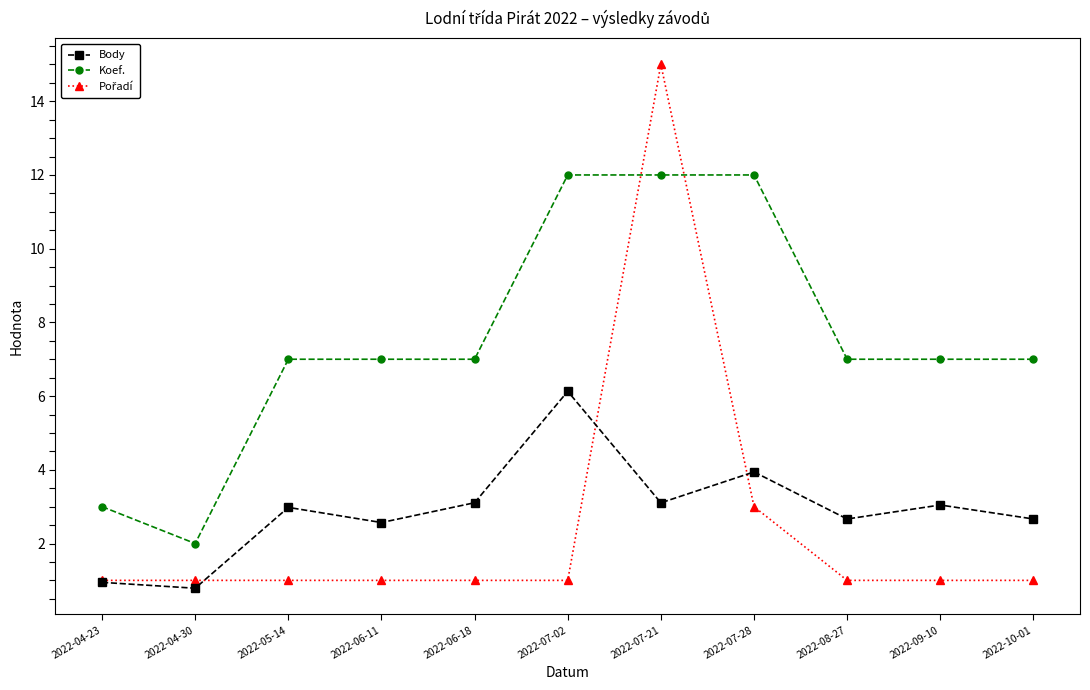

What is the total value across all series at 2022-04-23?

4.9